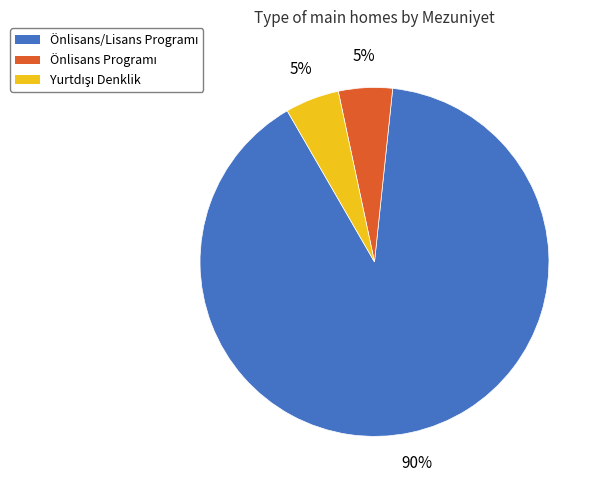

How many segments does this pie chart have?

3